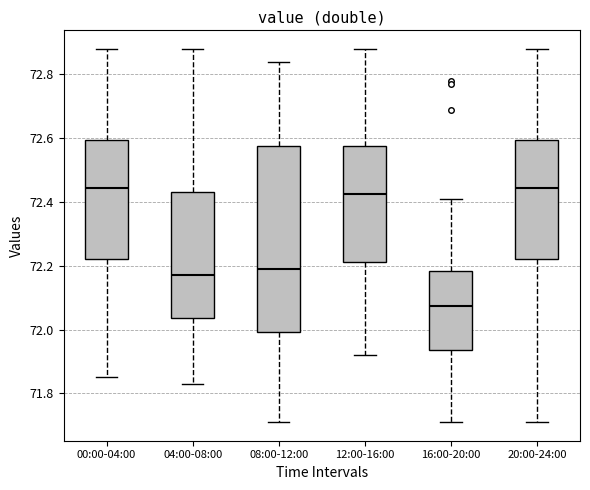

Reading left to right, read every box against the y-axis: the position of its median line, the range the box covers, and the ends of its whiskers. The values are not printed on the chart, so give them approximately, as read against the axis.

00:00-04:00: median 72.44, box 72.22 to 72.60, whiskers 71.86 to 72.88
04:00-08:00: median 72.18, box 72.04 to 72.44, whiskers 71.84 to 72.88
08:00-12:00: median 72.20, box 72.00 to 72.58, whiskers 71.72 to 72.84
12:00-16:00: median 72.42, box 72.22 to 72.58, whiskers 71.92 to 72.88
16:00-20:00: median 72.08, box 71.94 to 72.18, whiskers 71.72 to 72.42
20:00-24:00: median 72.44, box 72.22 to 72.60, whiskers 71.72 to 72.88